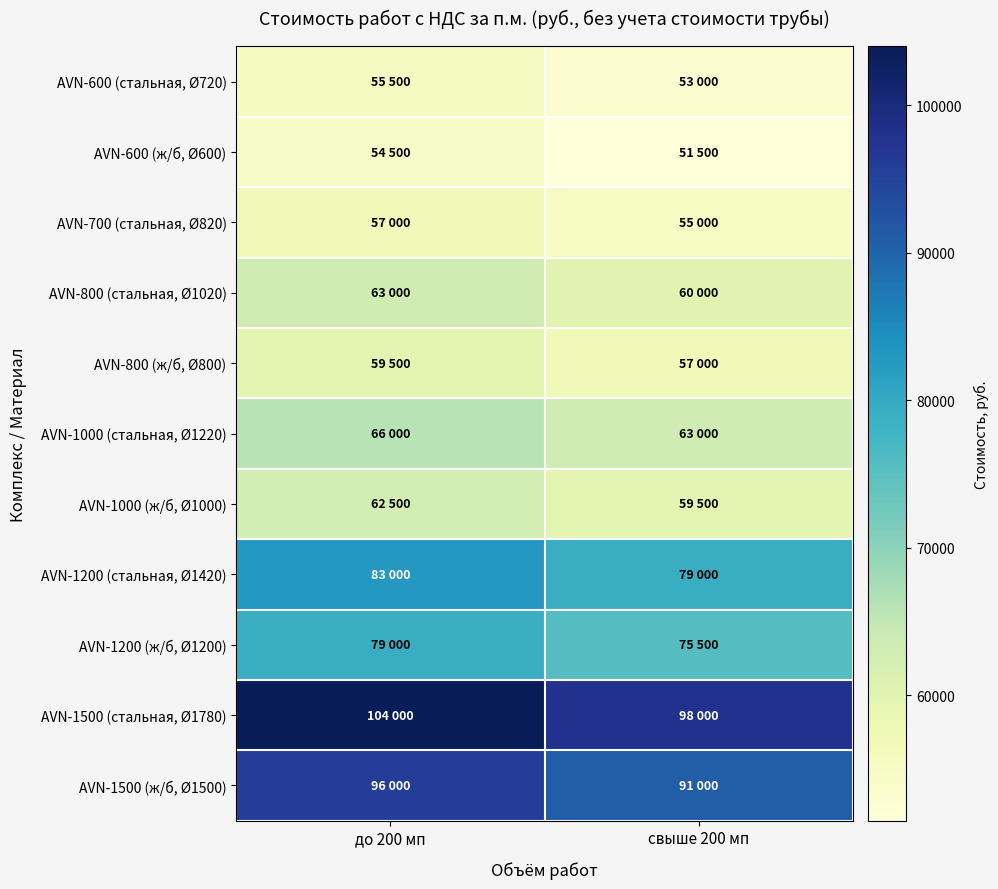

Reading right to left, list all the values displayed in this chart.

AVN-600 (стальная, Ø720): свыше 200 мп=53000	до 200 мп=55500
AVN-600 (ж/б, Ø600): свыше 200 мп=51500	до 200 мп=54500
AVN-700 (стальная, Ø820): свыше 200 мп=55000	до 200 мп=57000
AVN-800 (стальная, Ø1020): свыше 200 мп=60000	до 200 мп=63000
AVN-800 (ж/б, Ø800): свыше 200 мп=57000	до 200 мп=59500
AVN-1000 (стальная, Ø1220): свыше 200 мп=63000	до 200 мп=66000
AVN-1000 (ж/б, Ø1000): свыше 200 мп=59500	до 200 мп=62500
AVN-1200 (стальная, Ø1420): свыше 200 мп=79000	до 200 мп=83000
AVN-1200 (ж/б, Ø1200): свыше 200 мп=75500	до 200 мп=79000
AVN-1500 (стальная, Ø1780): свыше 200 мп=98000	до 200 мп=104000
AVN-1500 (ж/б, Ø1500): свыше 200 мп=91000	до 200 мп=96000